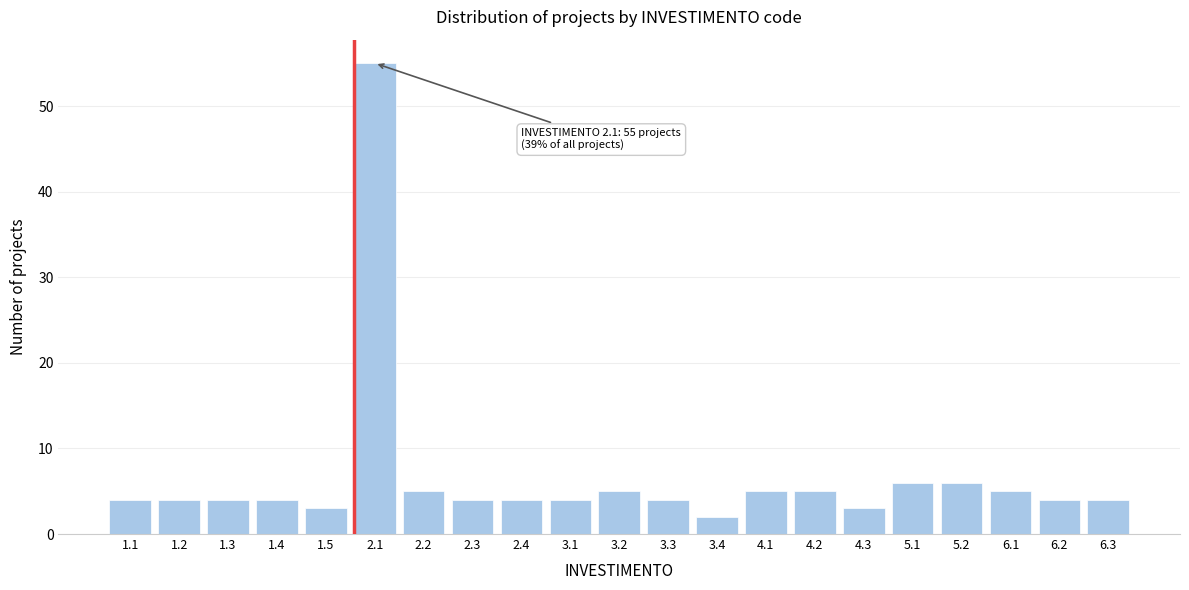

Reading left to right, list all the values displayed in this chart.

4	4	4	4	3	55	5	4	4	4	5	4	2	5	5	3	6	6	5	4	4